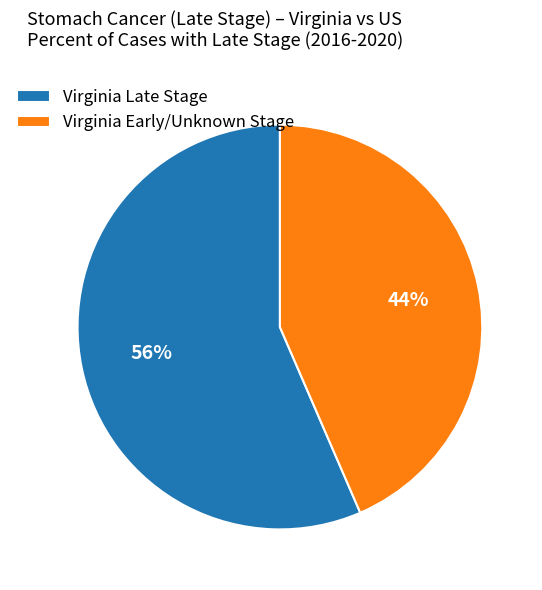

Rank the categories by value from highest to lowest.

Virginia Late Stage, Virginia Early/Unknown Stage